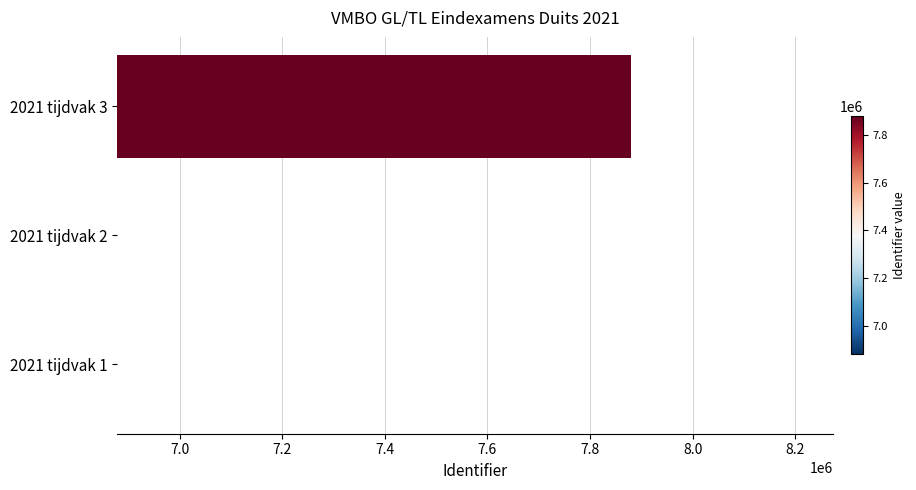

What is the sum of all values?

21637834